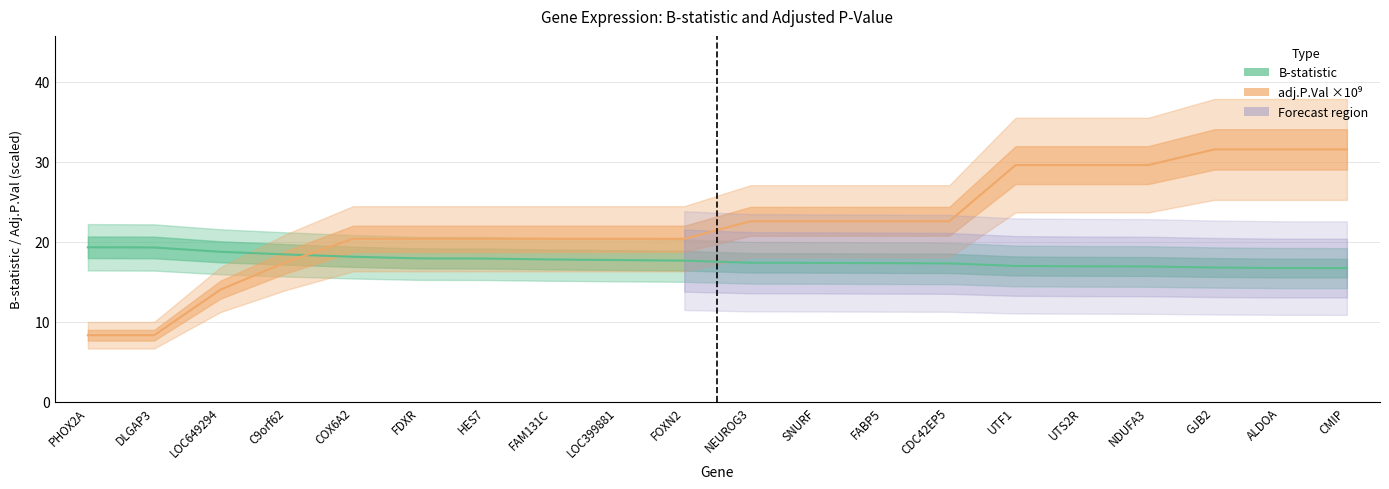

What is the highest value of the B series?

19.3